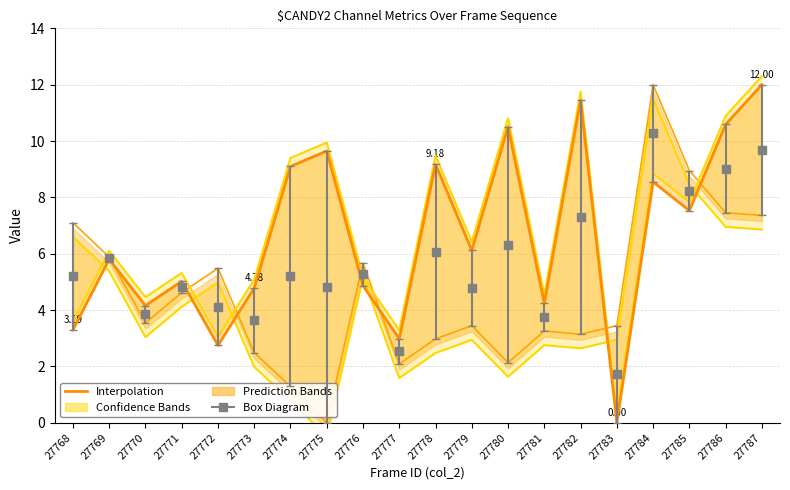

List the labels in order of value, largest first.

27787, 27782, 27786, 27780, 27775, 27778, 27774, 27784, 27785, 27779, 27769, 27771, 27776, 27773, 27781, 27770, 27768, 27777, 27772, 27783